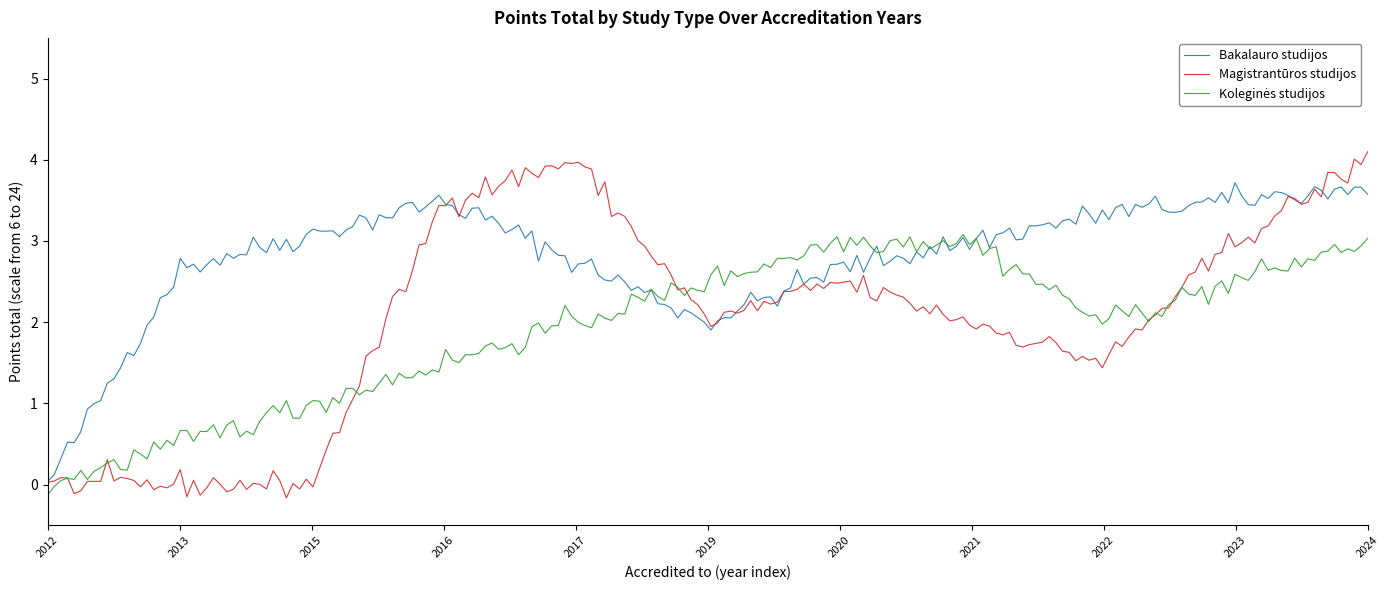

How many lines are shown in the chart?

3